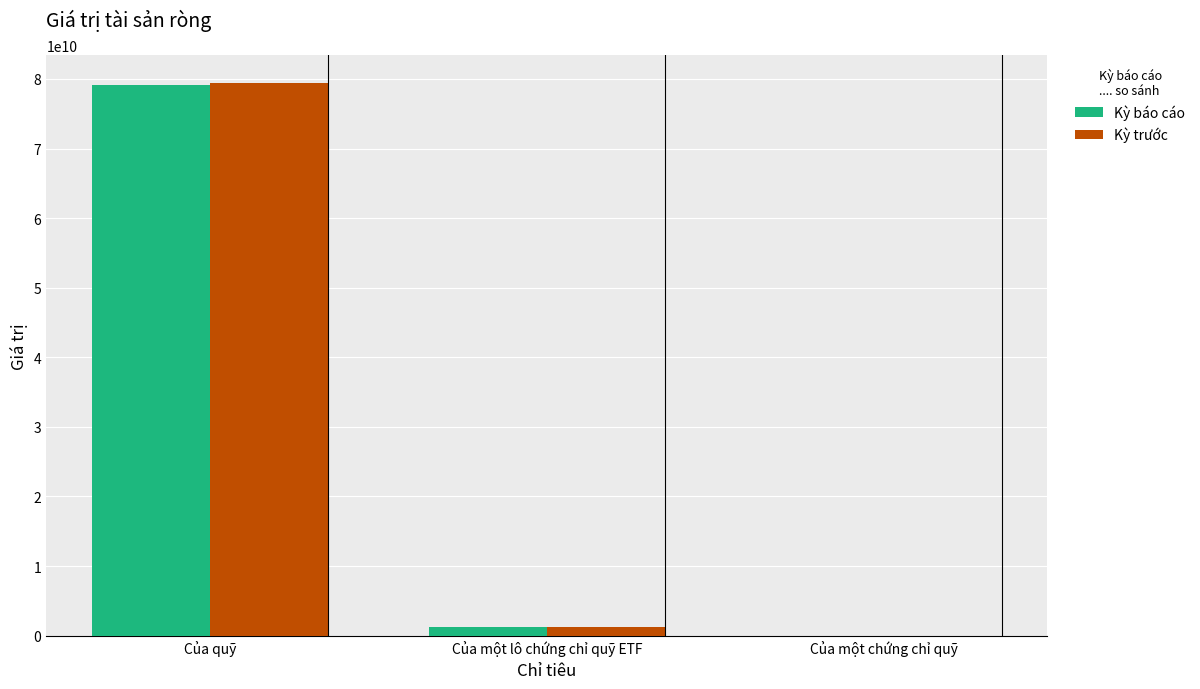

What is the difference between the Kỳ trước values at Của một chứng chỉ quỹ and Của quỹ?

79437406063.9